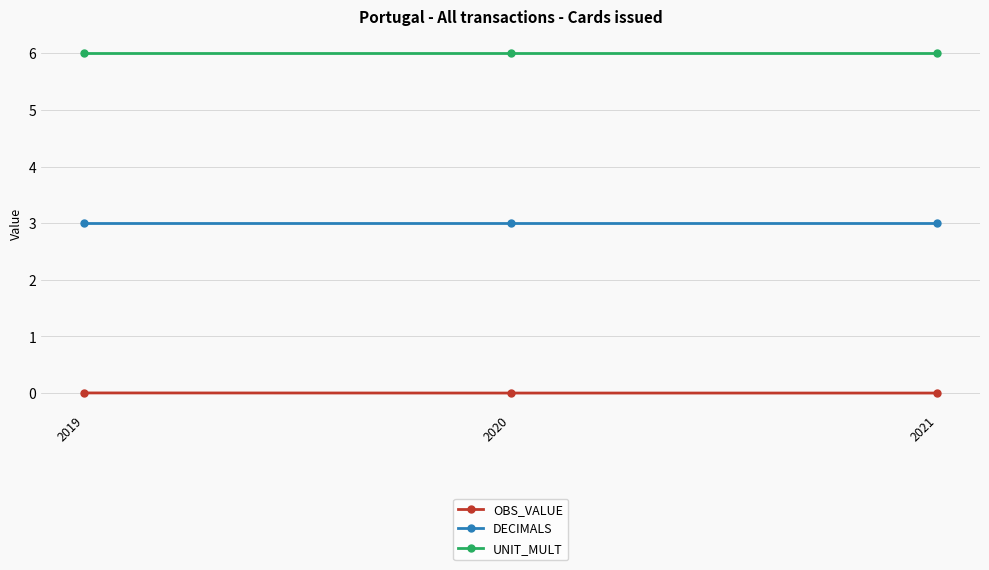

How many lines are shown in the chart?

3